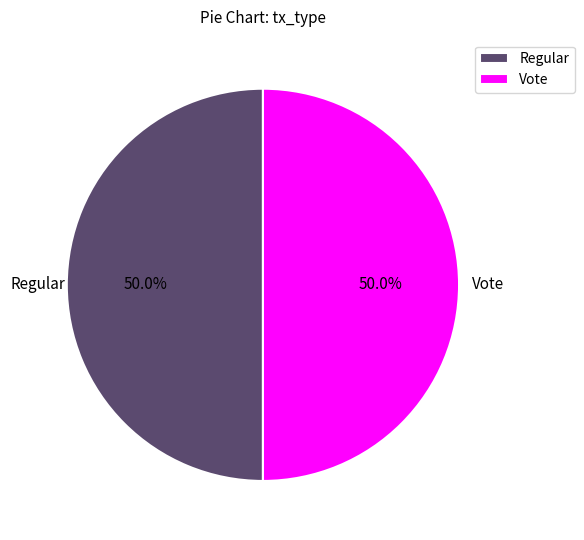

What is the total percentage of Vote and Regular?

100.0%